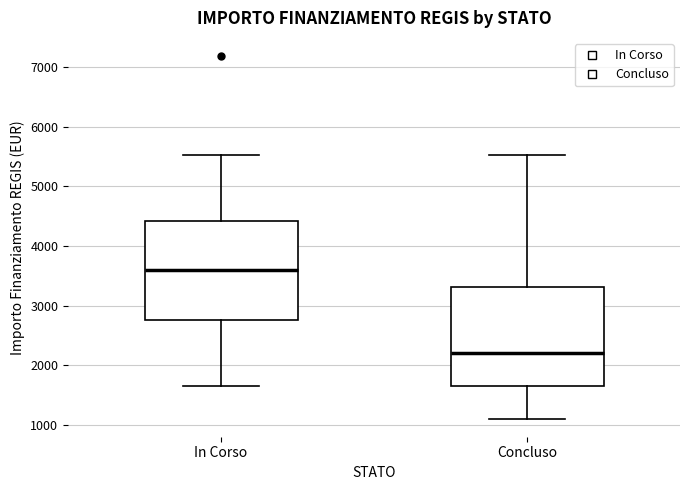

Where does the median line of the box for In Corso sit on the y-axis? The values are not printed on the chart, so give them approximately, as read against the axis.

3600